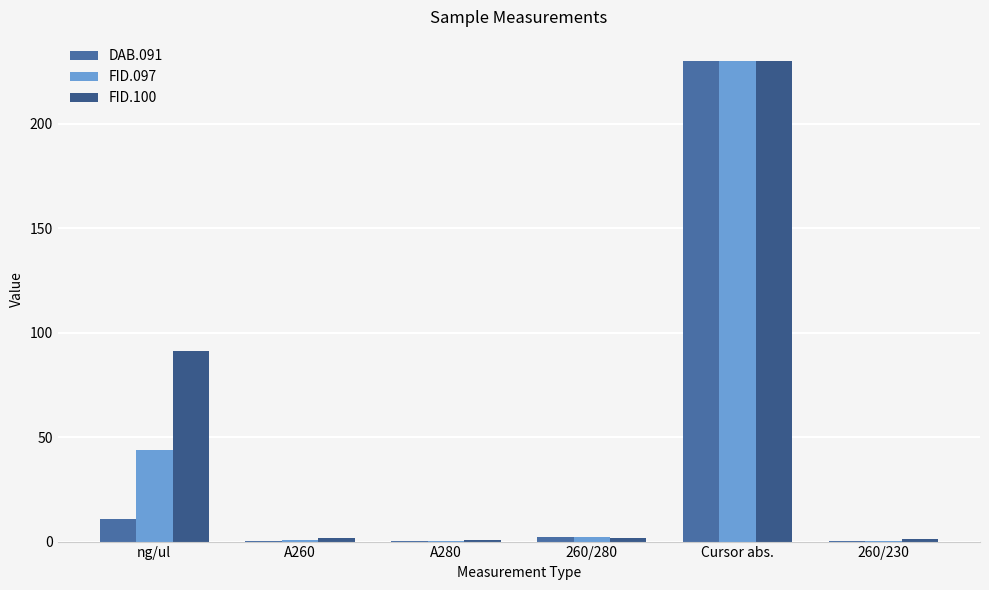

What is the label of the 4th bar from the left?

260/280